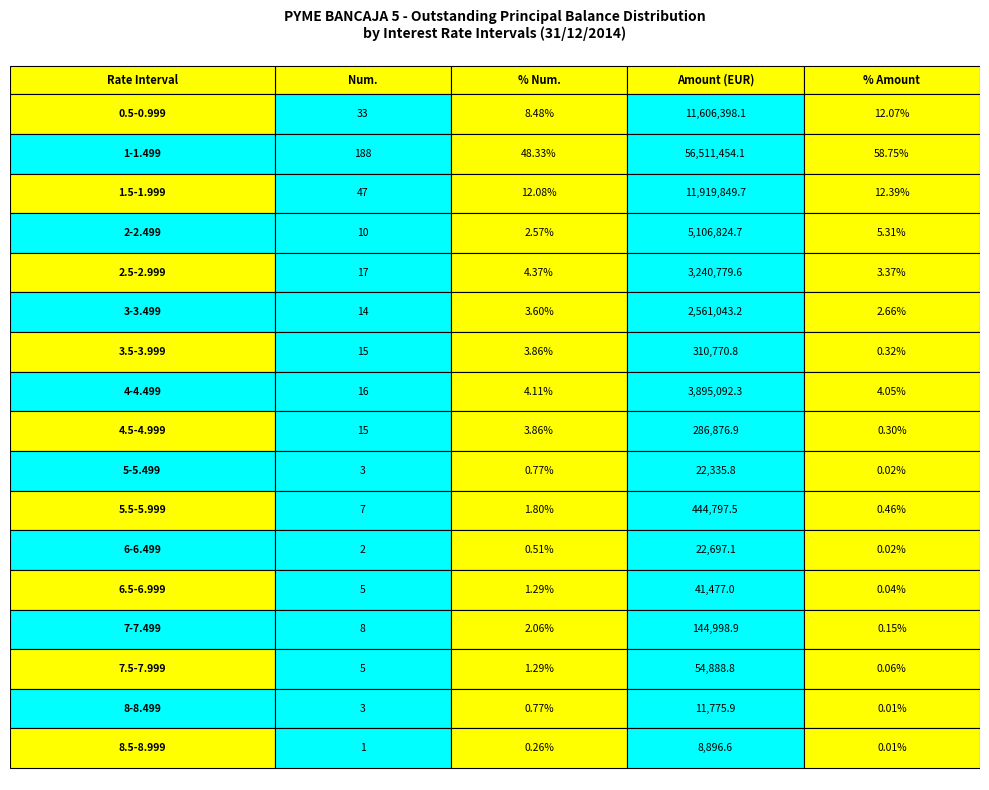

How many series are shown in this chart?

17